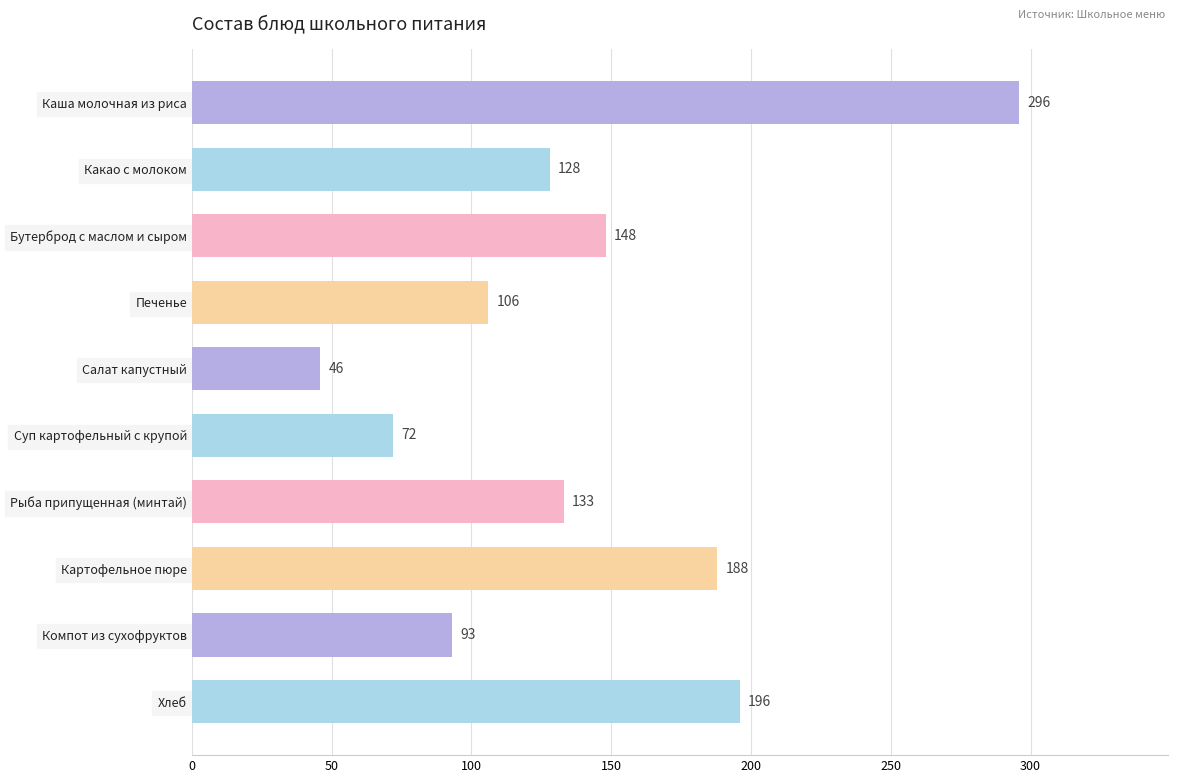

Where is the data nearest to the value 171?

Картофельное пюре